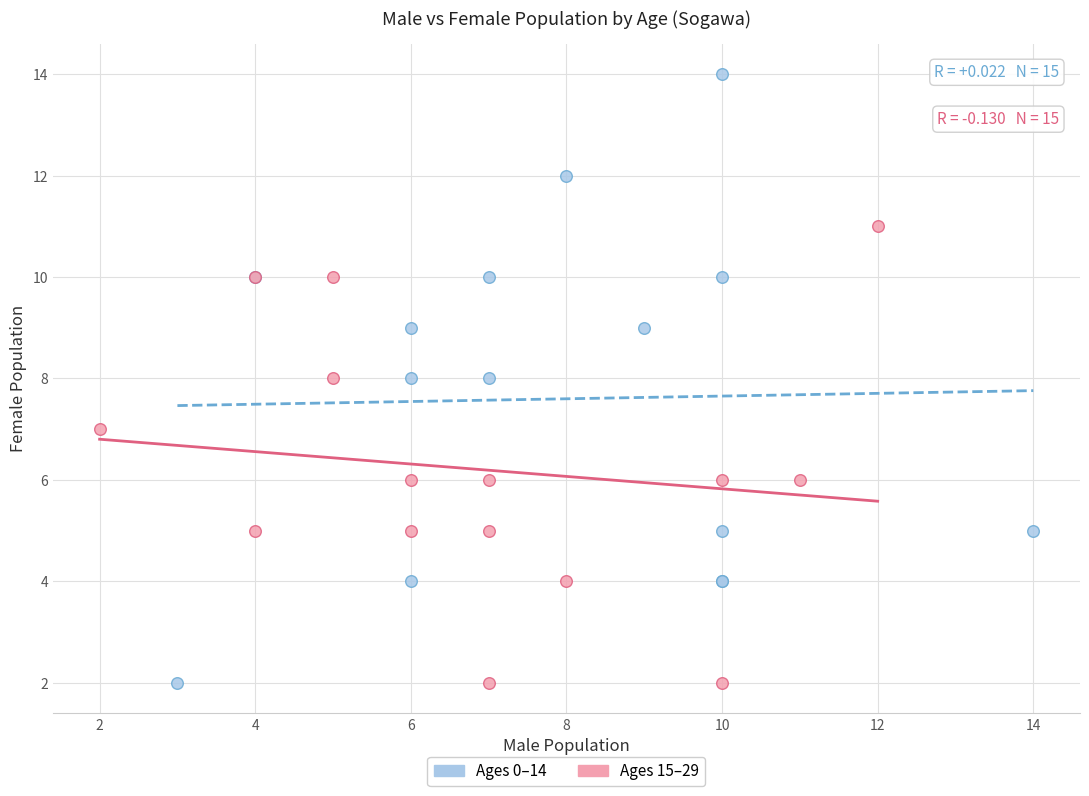

Which series has the largest Y range (max minus min)?

Ages 0–14